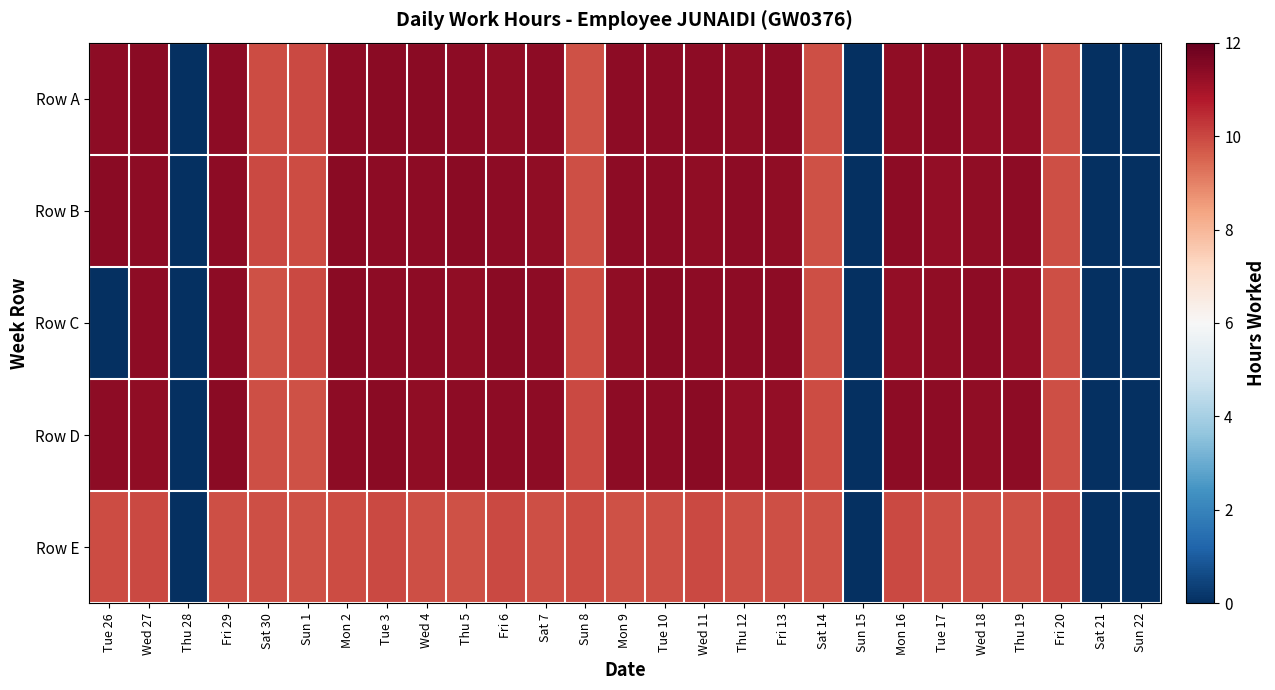

Reading right to left, extract all data points from this chart.

Row A: Sun 22=0.0	Sat 21=0.0	Fri 20=9.9	Thu 19=11.3	Wed 18=11.3	Tue 17=11.4	Mon 16=11.3	Sun 15=0.0	Sat 14=9.8	Fri 13=11.3	Thu 12=11.3	Wed 11=11.3	Tue 10=11.4	Mon 9=11.3	Sun 8=9.8	Sat 7=11.4	Fri 6=11.3	Thu 5=11.4	Wed 4=11.4	Tue 3=11.4	Mon 2=11.4	Sun 1=9.9	Sat 30=9.9	Fri 29=11.4	Thu 28=0.0	Wed 27=11.4	Tue 26=11.3
Row B: Sun 22=0.0	Sat 21=0.0	Fri 20=9.9	Thu 19=11.4	Wed 18=11.3	Tue 17=11.3	Mon 16=11.3	Sun 15=0.0	Sat 14=9.8	Fri 13=11.3	Thu 12=11.4	Wed 11=11.3	Tue 10=11.3	Mon 9=11.4	Sun 8=9.8	Sat 7=11.3	Fri 6=11.4	Thu 5=11.4	Wed 4=11.3	Tue 3=11.4	Mon 2=11.4	Sun 1=9.9	Sat 30=9.9	Fri 29=11.4	Thu 28=0.0	Wed 27=11.3	Tue 26=11.4
Row C: Sun 22=0.0	Sat 21=0.0	Fri 20=9.9	Thu 19=11.3	Wed 18=11.4	Tue 17=11.3	Mon 16=11.3	Sun 15=0.0	Sat 14=9.8	Fri 13=11.4	Thu 12=11.3	Wed 11=11.4	Tue 10=11.4	Mon 9=11.3	Sun 8=9.9	Sat 7=11.3	Fri 6=11.4	Thu 5=11.3	Wed 4=11.4	Tue 3=11.3	Mon 2=11.4	Sun 1=9.9	Sat 30=9.8	Fri 29=11.3	Thu 28=0.0	Wed 27=11.4	Tue 26=0.0
Row D: Sun 22=0.0	Sat 21=0.0	Fri 20=9.8	Thu 19=11.4	Wed 18=11.3	Tue 17=11.3	Mon 16=11.4	Sun 15=0.0	Sat 14=9.9	Fri 13=11.3	Thu 12=11.3	Wed 11=11.4	Tue 10=11.3	Mon 9=11.4	Sun 8=9.9	Sat 7=11.4	Fri 6=11.3	Thu 5=11.4	Wed 4=11.3	Tue 3=11.4	Mon 2=11.3	Sun 1=9.8	Sat 30=9.9	Fri 29=11.4	Thu 28=0.0	Wed 27=11.3	Tue 26=11.4
Row E: Sun 22=0.0	Sat 21=0.0	Fri 20=9.9	Thu 19=9.8	Wed 18=9.8	Tue 17=9.9	Mon 16=9.9	Sun 15=0.0	Sat 14=9.8	Fri 13=9.8	Thu 12=9.9	Wed 11=9.9	Tue 10=9.8	Mon 9=9.8	Sun 8=9.9	Sat 7=9.9	Fri 6=9.9	Thu 5=9.8	Wed 4=9.8	Tue 3=9.9	Mon 2=9.9	Sun 1=9.8	Sat 30=9.8	Fri 29=9.9	Thu 28=0.0	Wed 27=9.9	Tue 26=9.9